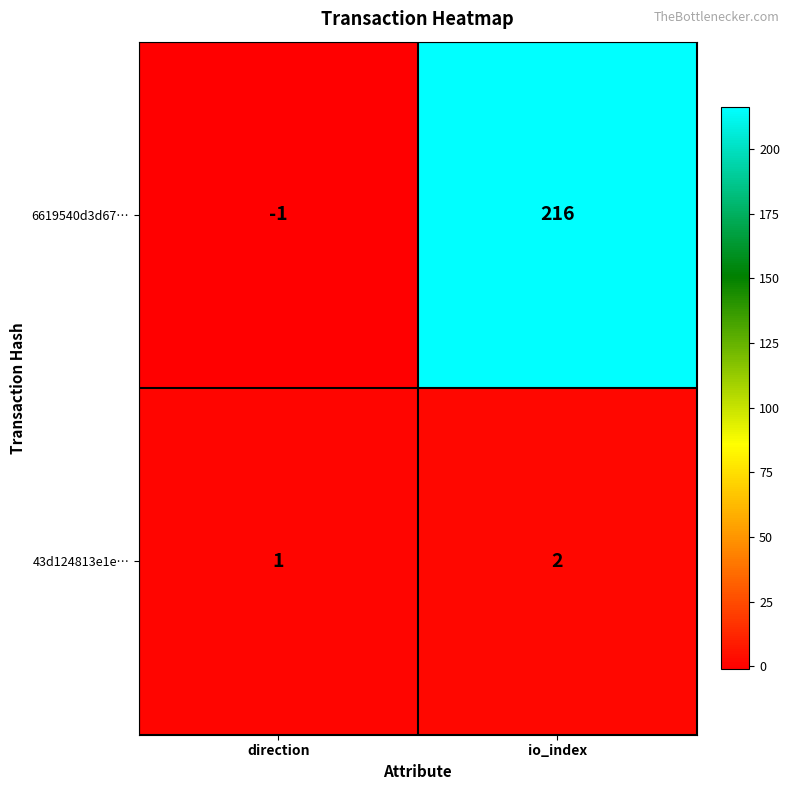

What is the difference between the highest and lowest values at direction?

2